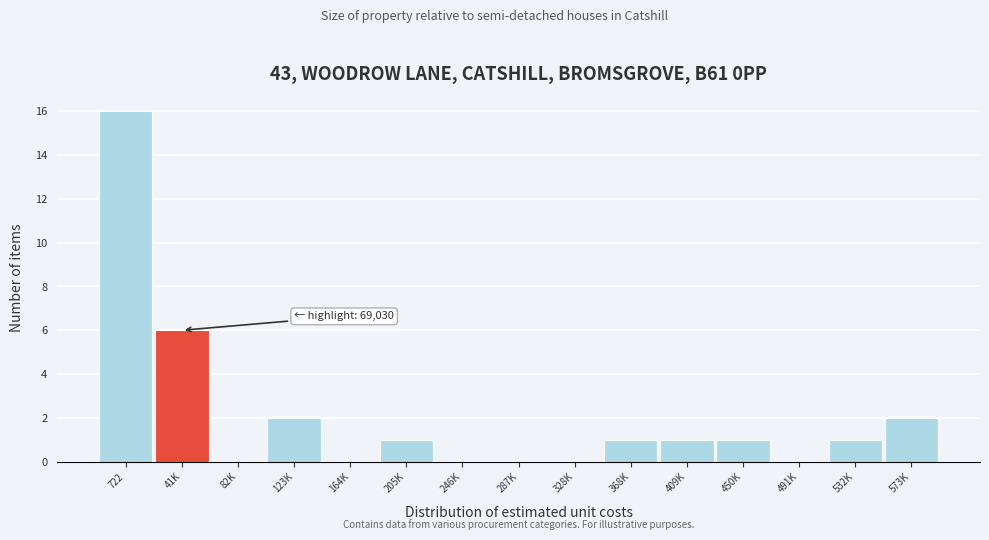

Reading left to right, extract all data points from this chart.

722=16	41K=6	82K=0	123K=2	164K=0	205K=1	246K=0	287K=0	328K=0	368K=1	409K=1	450K=1	491K=0	532K=1	573K=2